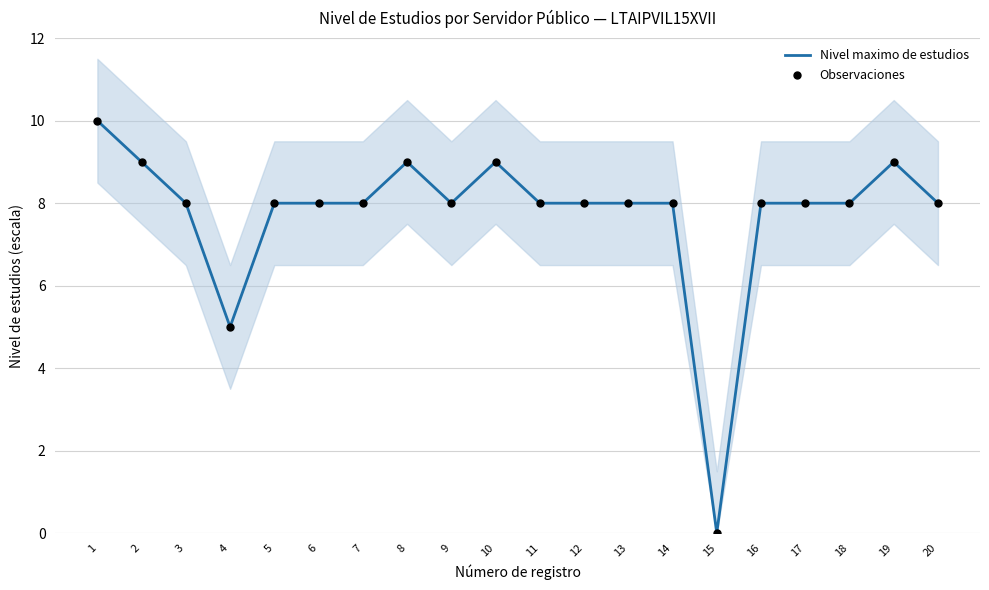

Which series has the largest total across all categories?

Nivel maximo de estudios